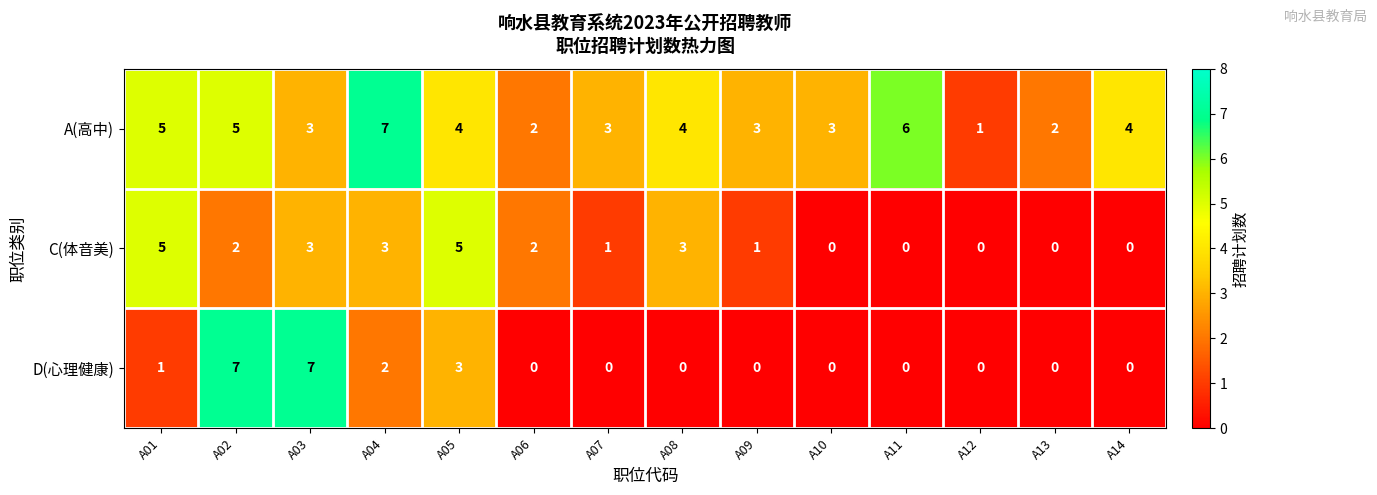

At A09, list the series in order from smallest to largest.

D(心理健康), C(体音美), A(高中)